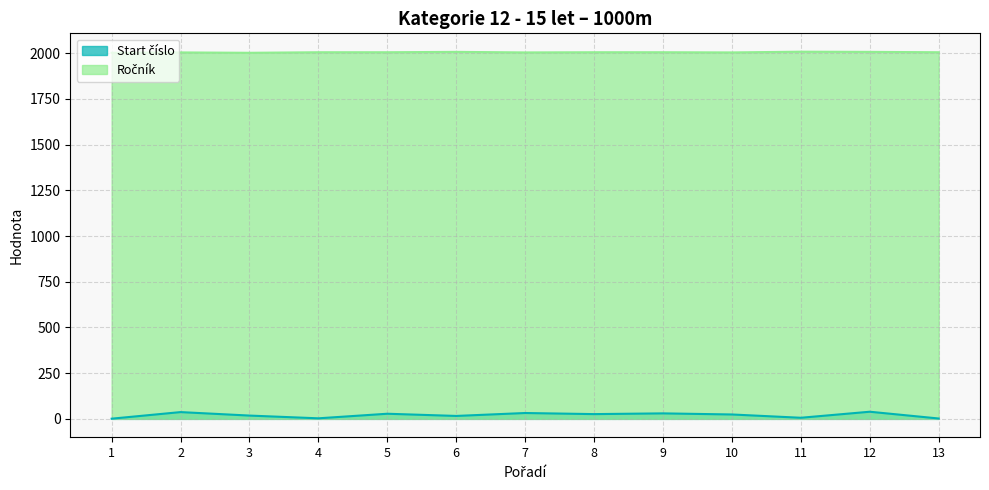

Between 2 and 5, which is larger?

2